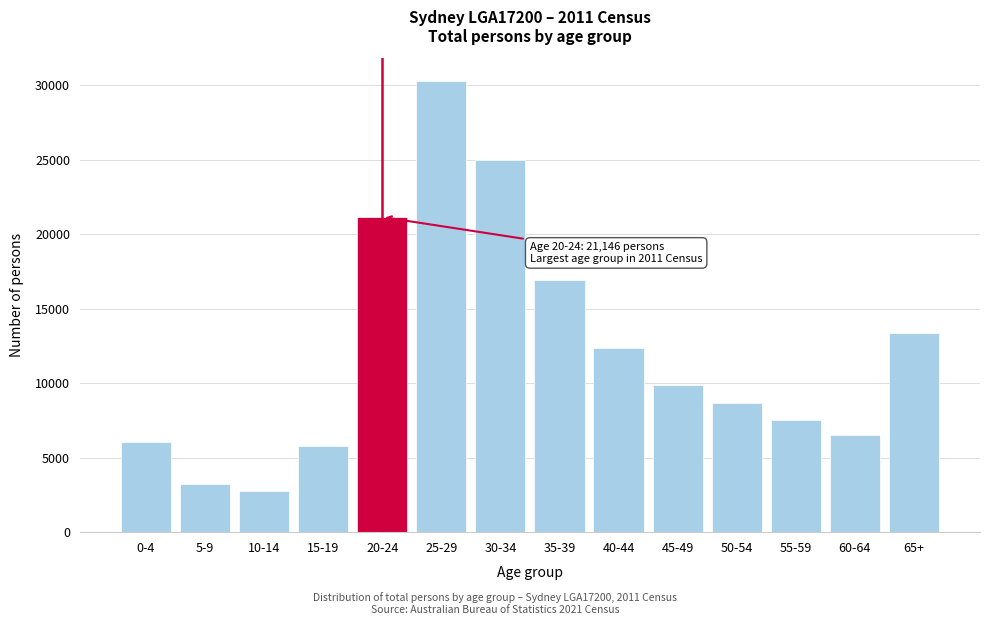

Reading right to left, list all the values displayed in this chart.

65+=13368	60-64=6534	55-59=7499	50-54=8649	45-49=9888	40-44=12380	35-39=16920	30-34=24984	25-29=30287	20-24=21146	15-19=5800	10-14=2733	5-9=3247	0-4=6064